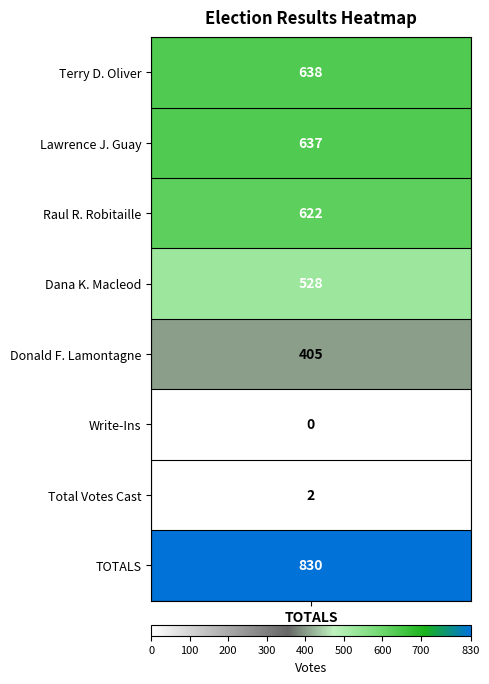

Reading left to right, transcribe all the data shown in this chart.

0=638	1=637	2=622	3=528	4=405	5=0	6=2	7=830